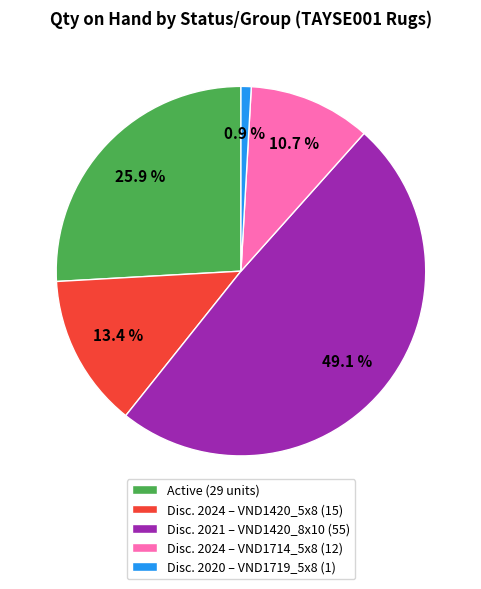

Does any single category account for the majority?

No